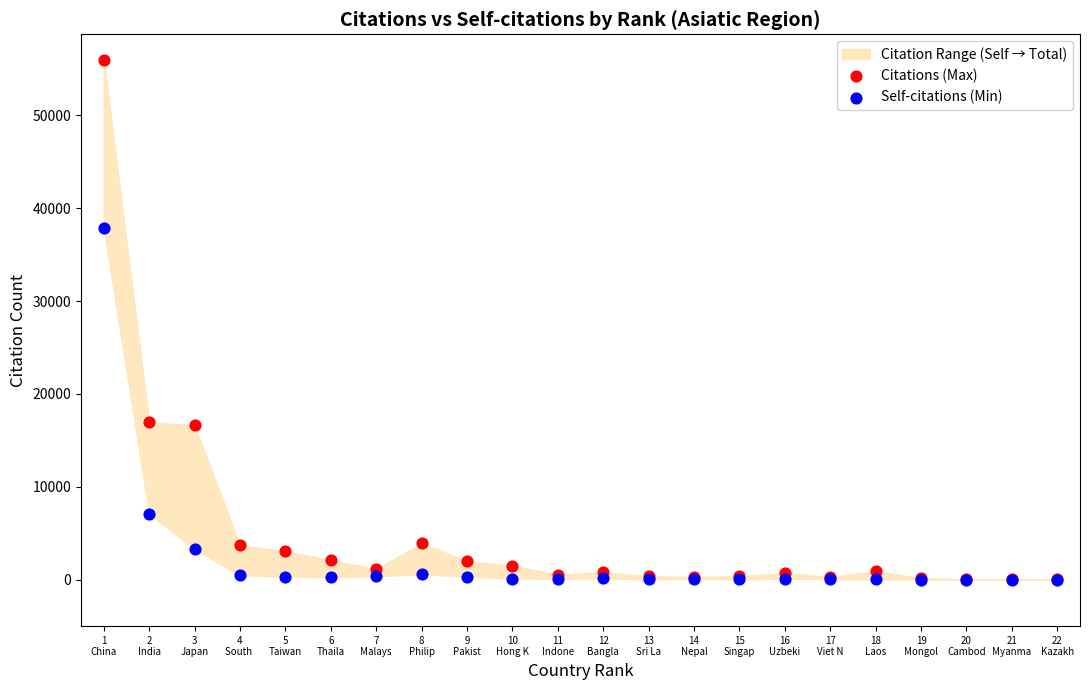

Which series reaches the maximum Y coordinate?

Citations (Max)